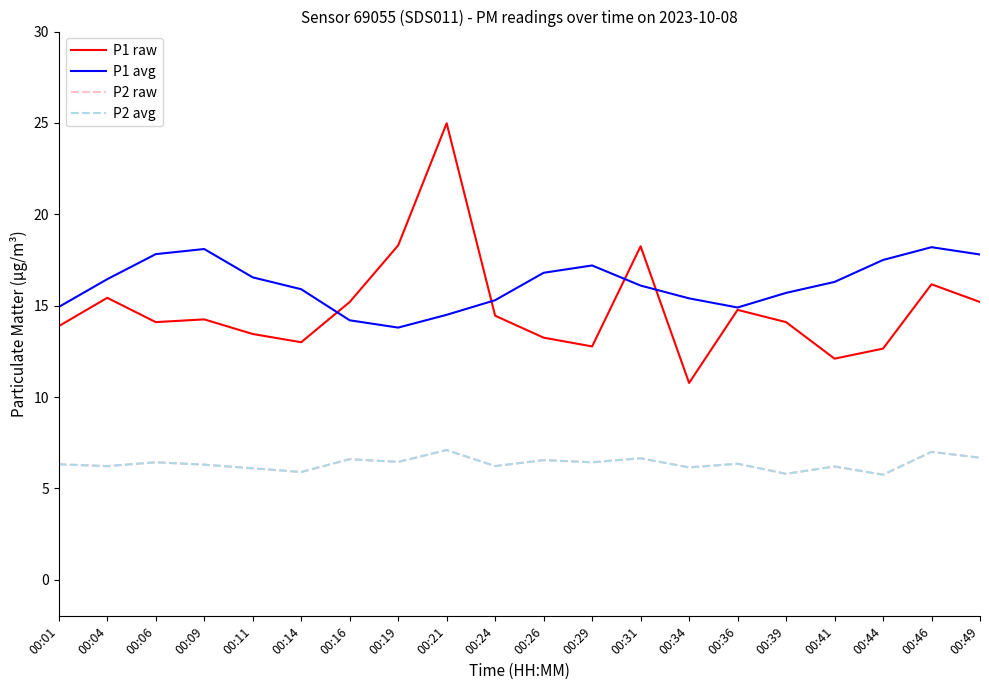

What is the sum of the P1 raw values at 00:31 and 00:36?

33.0